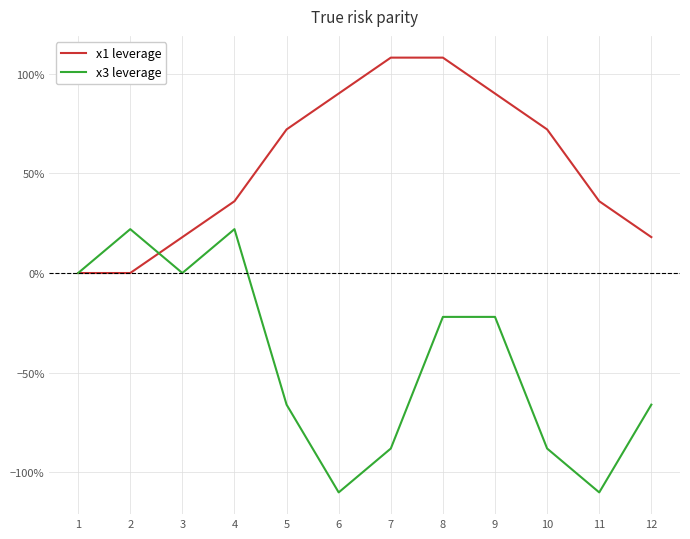

Which label corresponds to the smallest value in the chart?

6